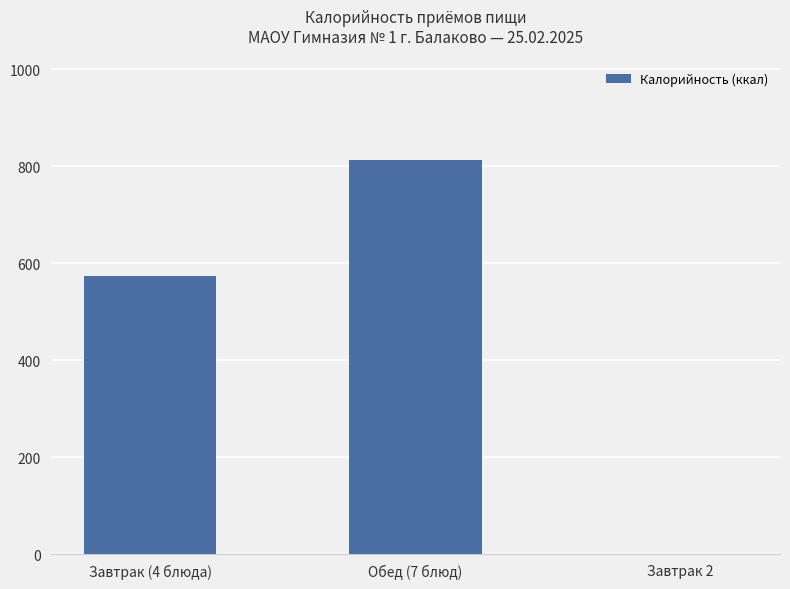

Reading left to right, transcribe all the data shown in this chart.

573.7	813.6	0.0